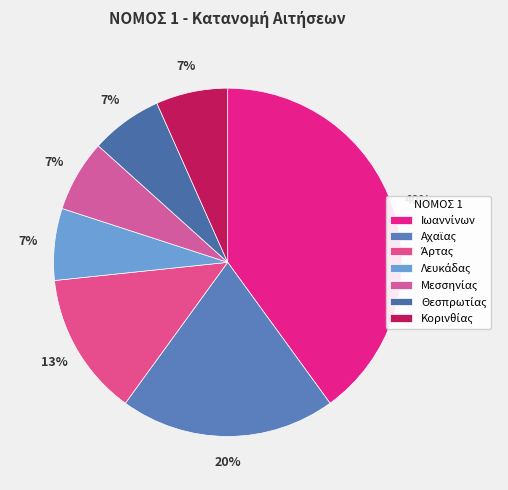

To the nearest percent, what is the difference between the largest and smallest slice percentages?

33%